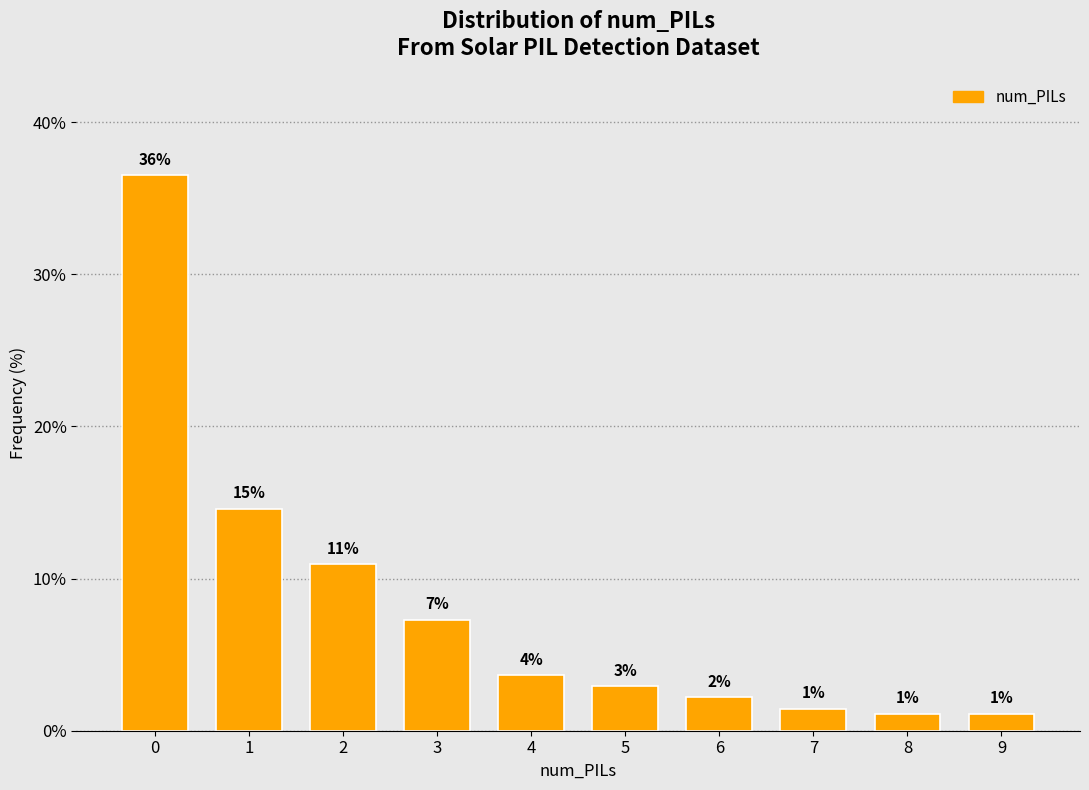

How many bars are there in total?

10